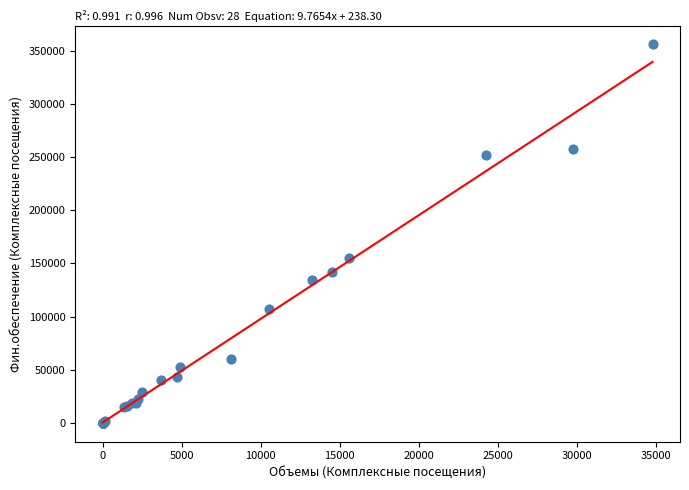

What Y value in the scatter plot is closest to 178213?

155605.5